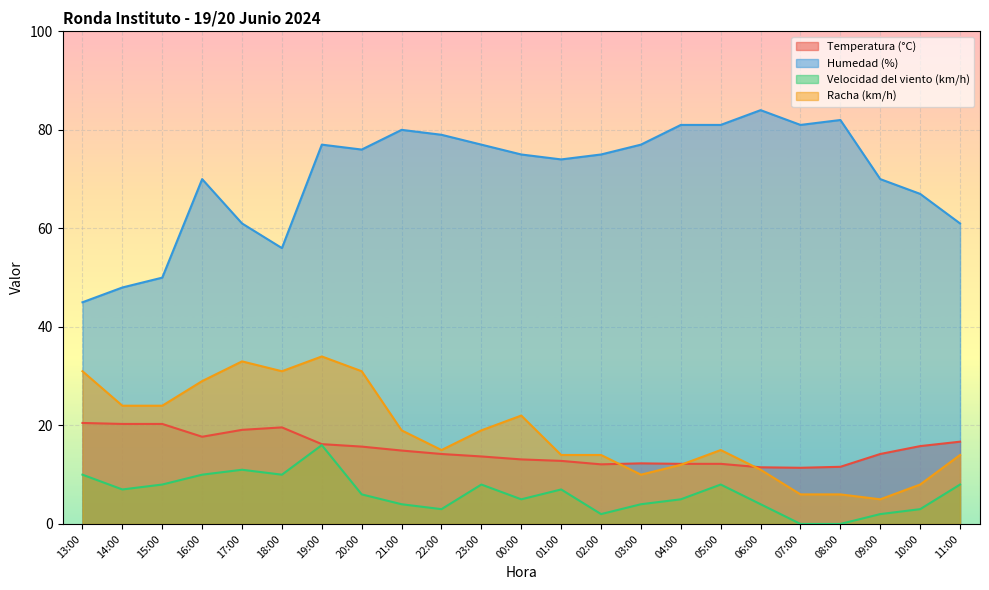

True or false: Racha (km/h) and Humedad (%) intersect in this chart.

False